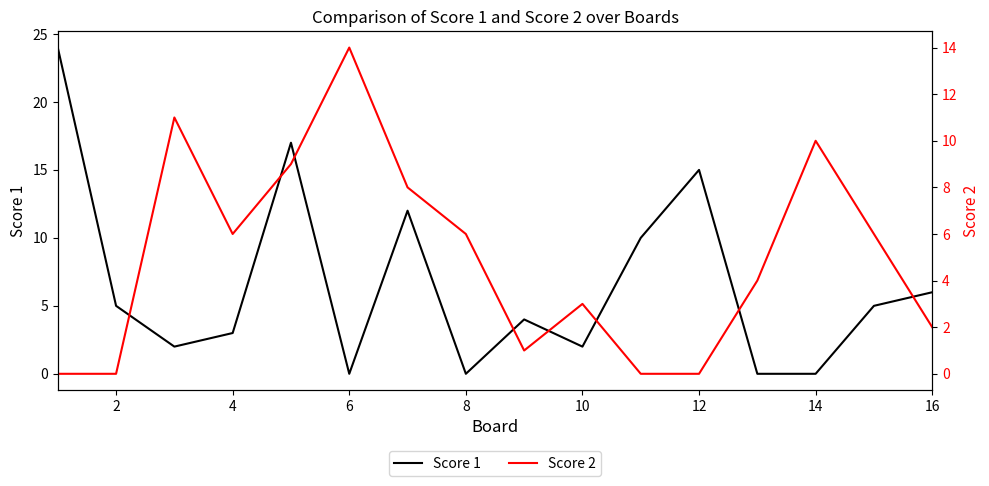

Read the Score 1 value at 10, to the nearest 5.

0